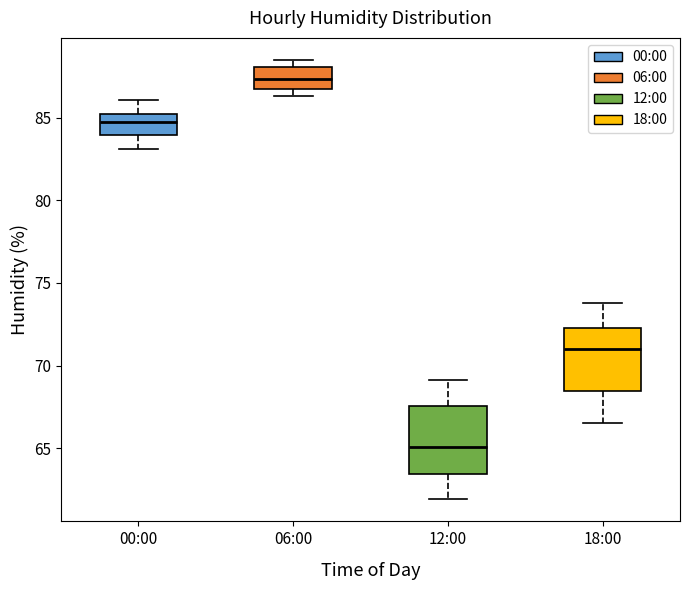

Where is the lower edge of the box for 18:00 on the y-axis? The values are not printed on the chart, so give them approximately, as read against the axis.

68.5